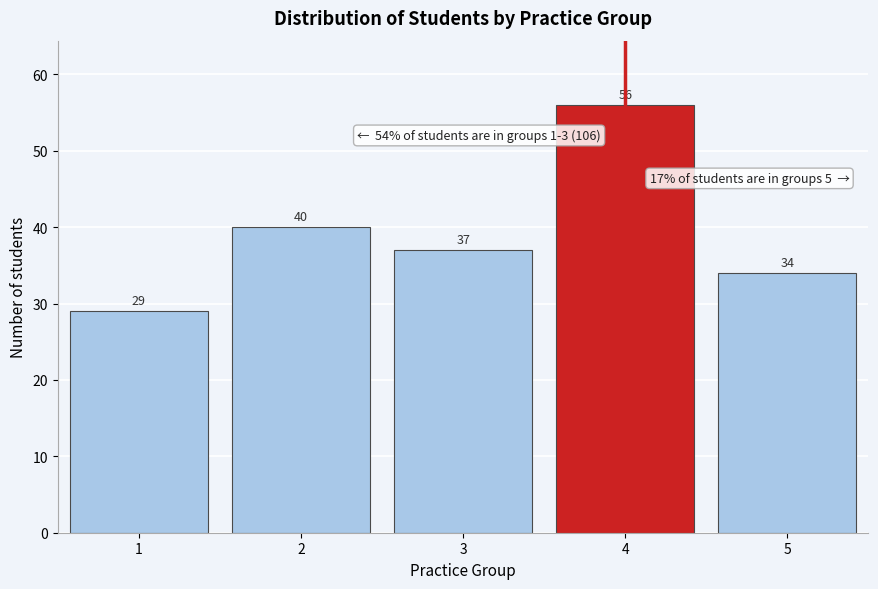

Reading left to right, list all the values displayed in this chart.

29	40	37	56	34